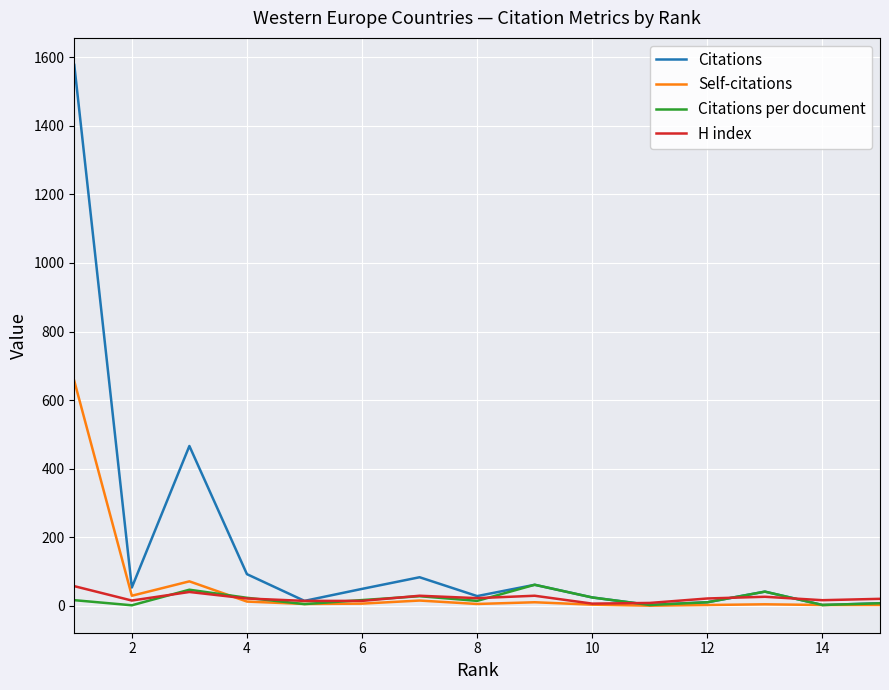

What is the maximum value for Citations?

1578.0